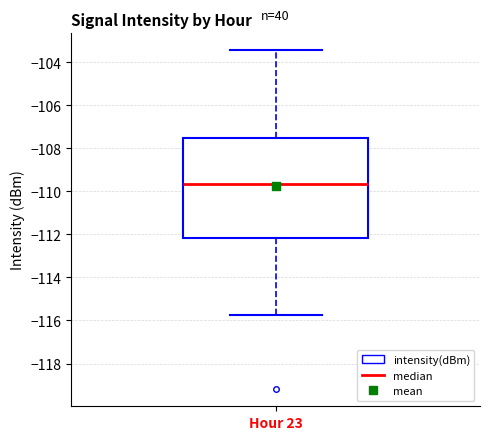

Where is the upper edge of the box for Hour 23 on the y-axis? The values are not printed on the chart, so give them approximately, as read against the axis.

-107.6